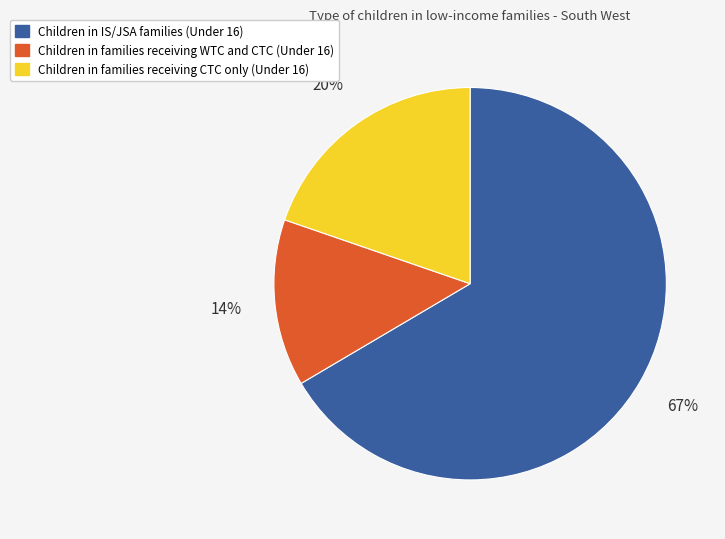

The Children in IS/JSA families (Under 16) slice represents 56% of the pie. True or false?

False